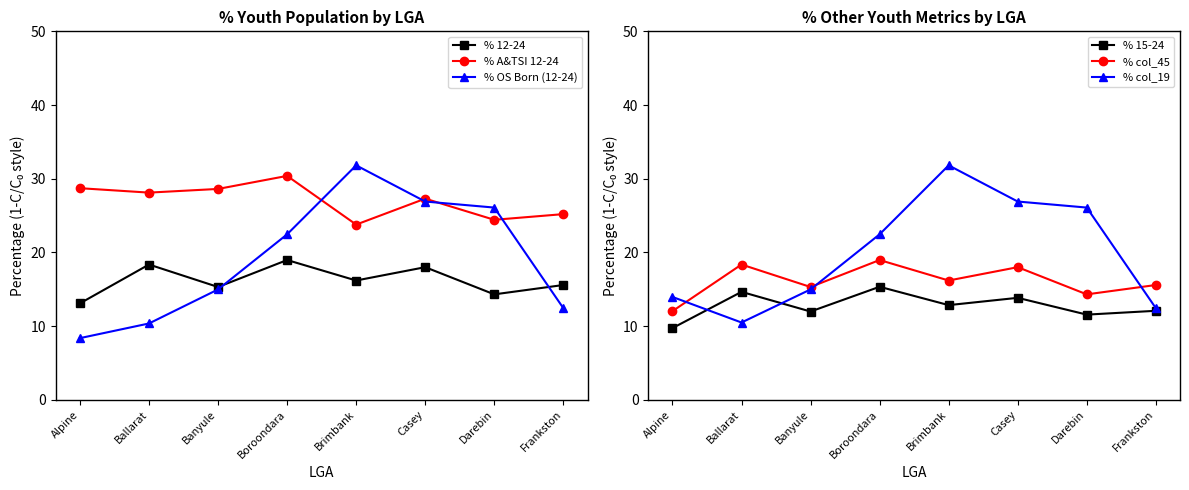

At which label does % OS Born (12-24) reach its minimum?

Alpine